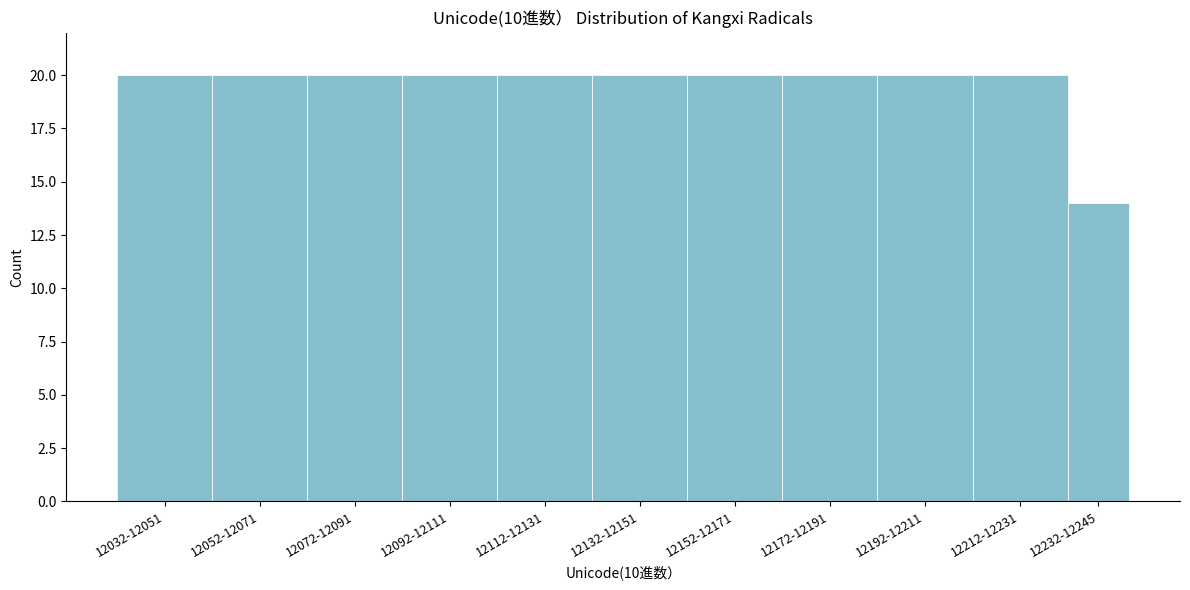

Reading left to right, list all the values displayed in this chart.

20	20	20	20	20	20	20	20	20	20	14